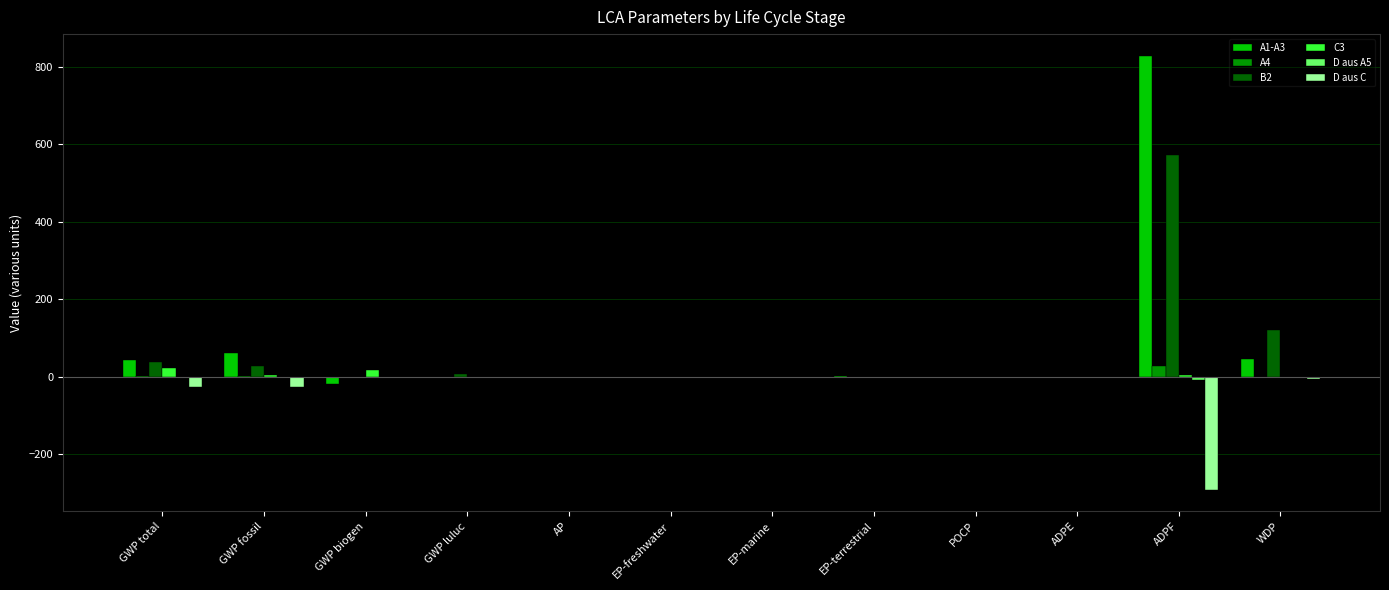

Is it true that B2 equals 28.9 at GWP fossil?

True